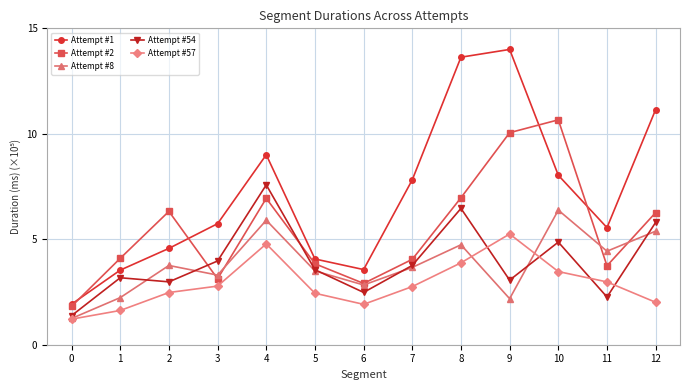

What is the spread (max minus min) of values at 0?

0.7